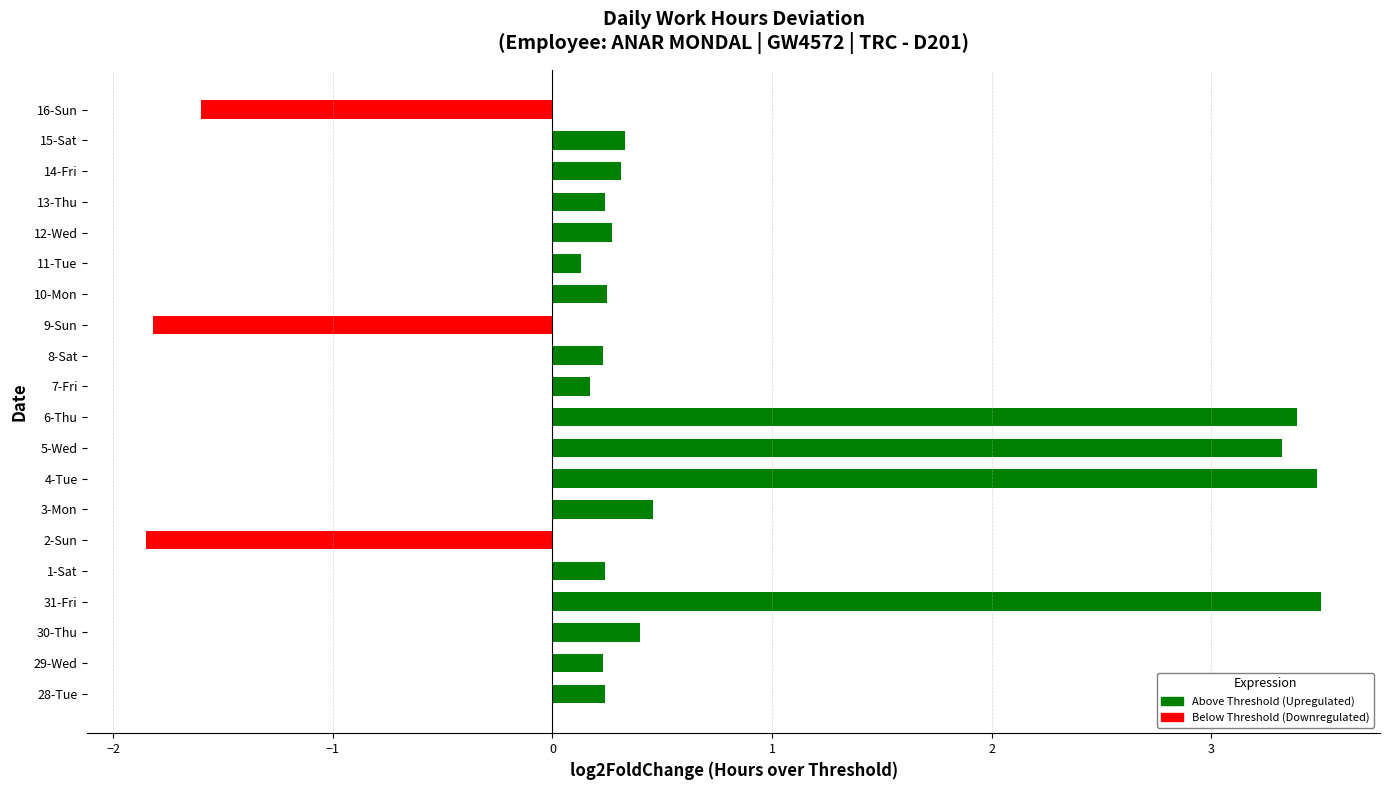

At which label is the value closest to 0?

11-Tue